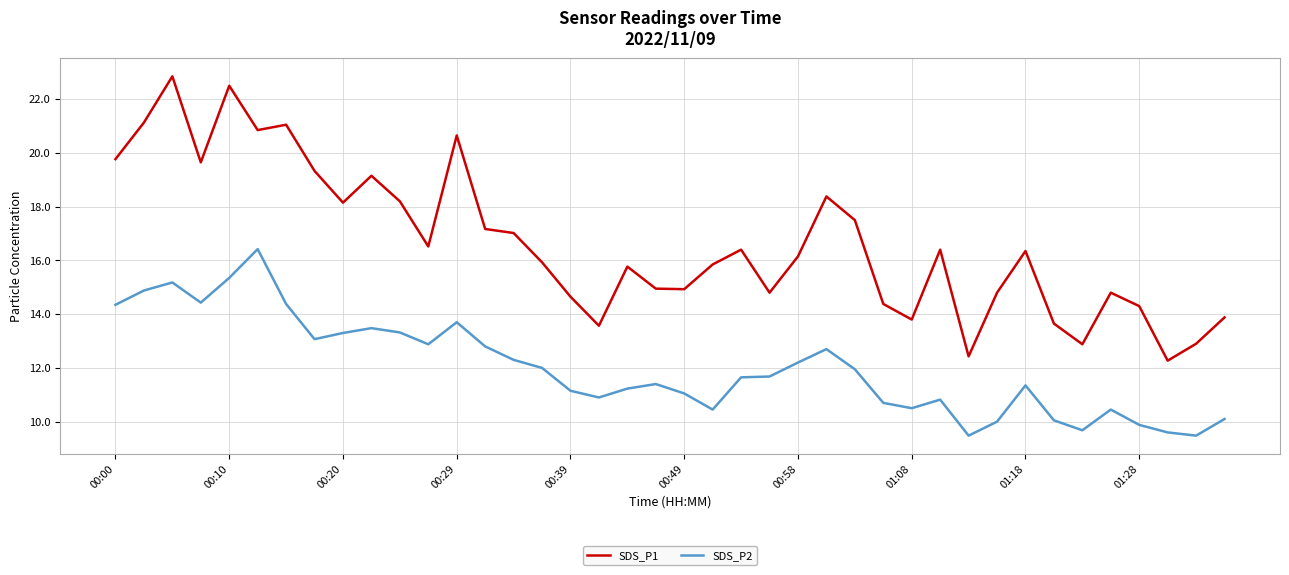

Which series has the largest total across all categories?

SDS_P1